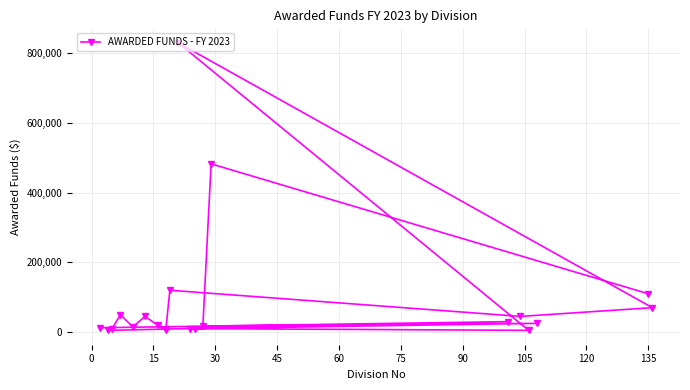

What is the maximum value shown in the chart?

830000